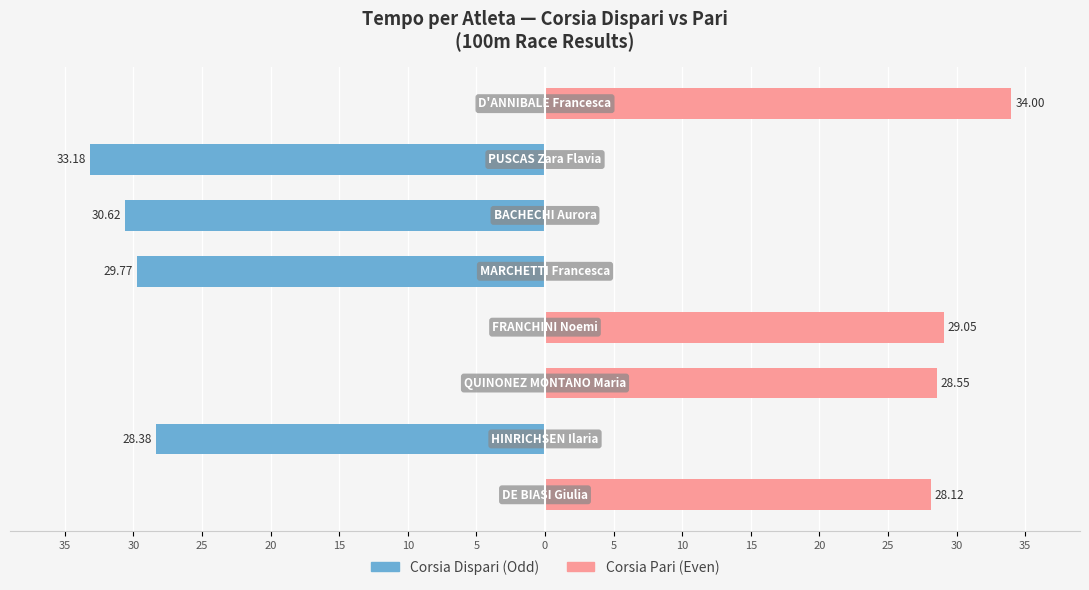

How many groups of bars are there?

8